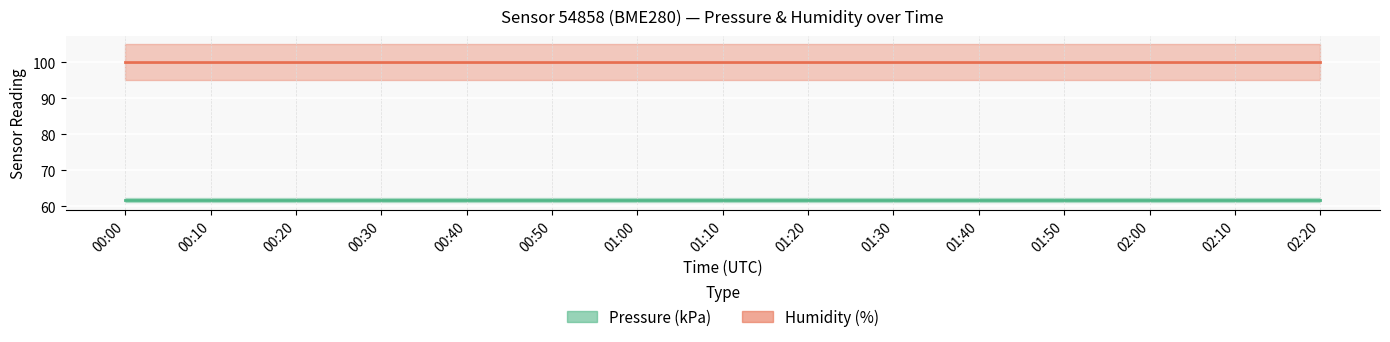

What is the sum of the pressure (mean) values at 00:50 and 00:40?

123.6